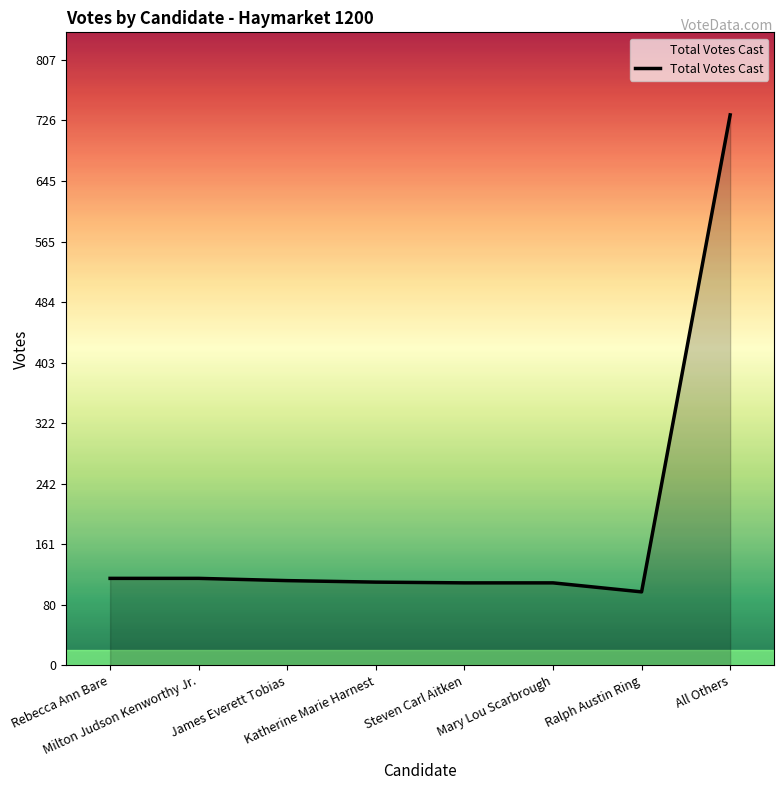

Is it true that the value at Ralph Austin Ring is 42?

False